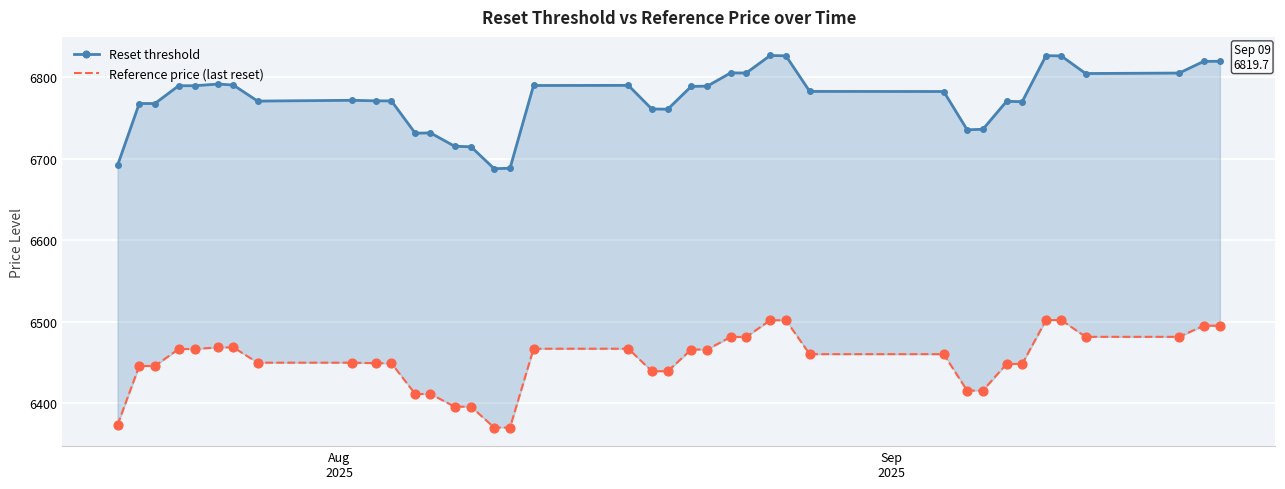

Which series has the largest total across all categories?

Reset threshold